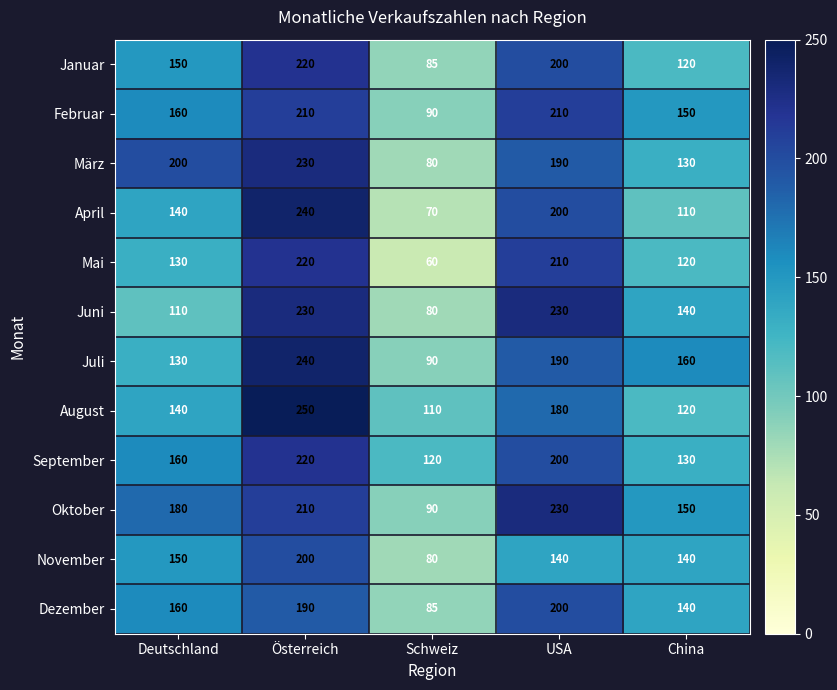

Which series has the largest range (max minus min)?

April